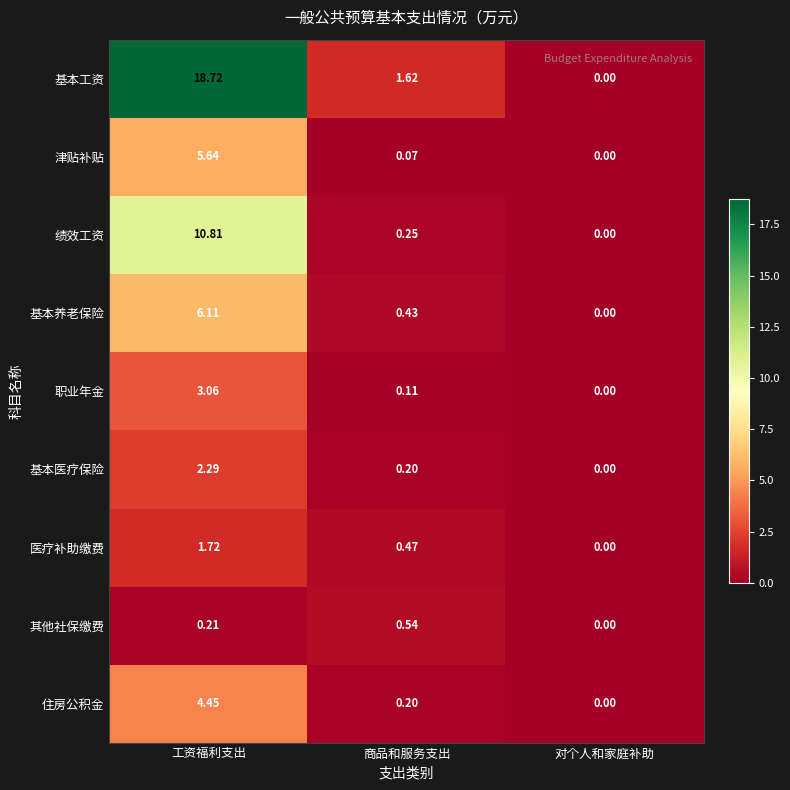

Which series has the largest total across all categories?

基本工资